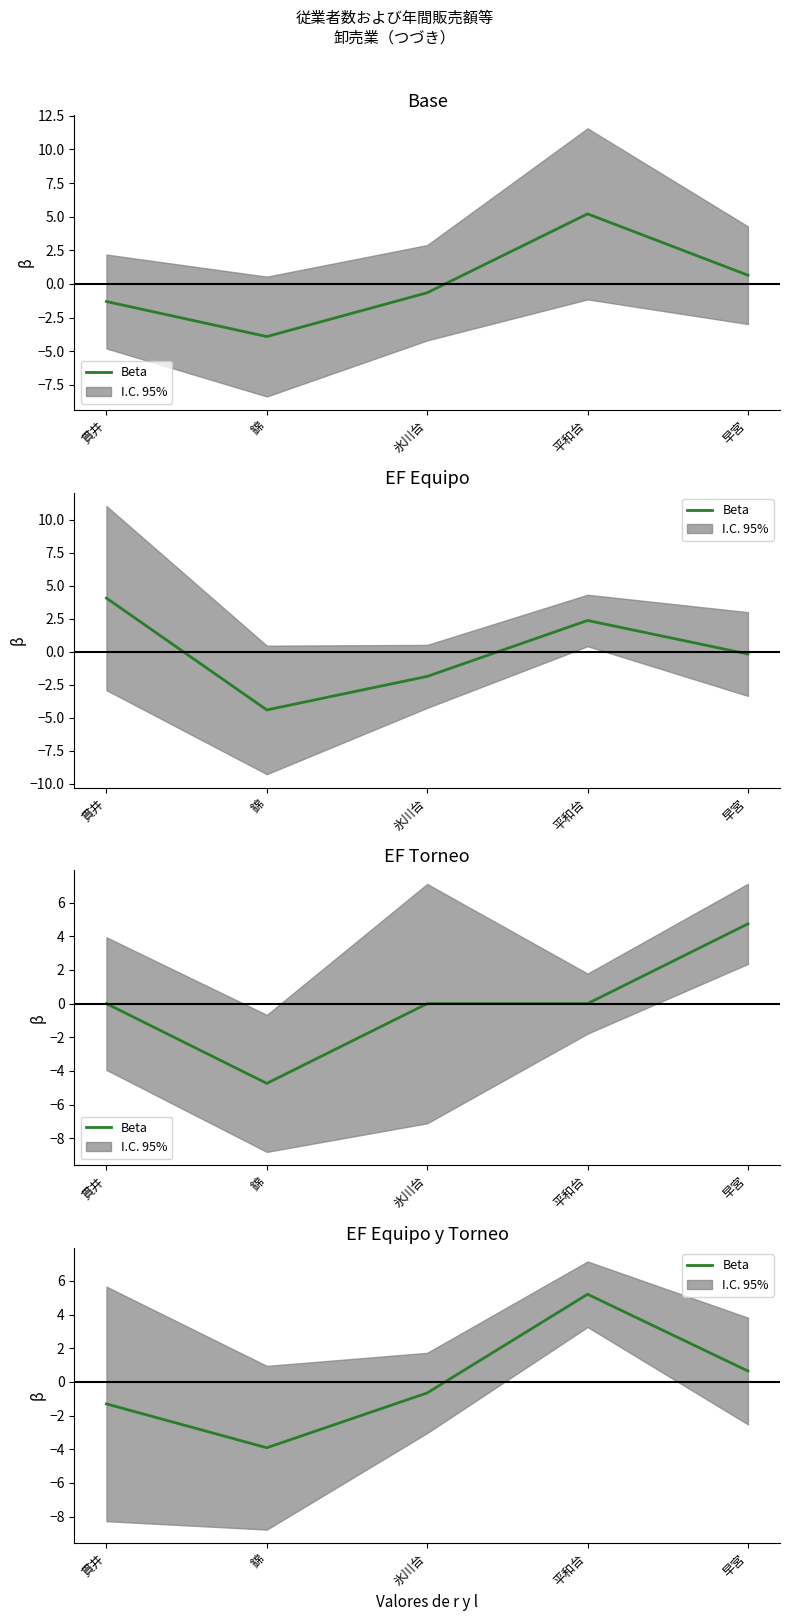

List the labels in order of value, largest first.

平和台, 早宮, 氷川台, 貫井, 錦